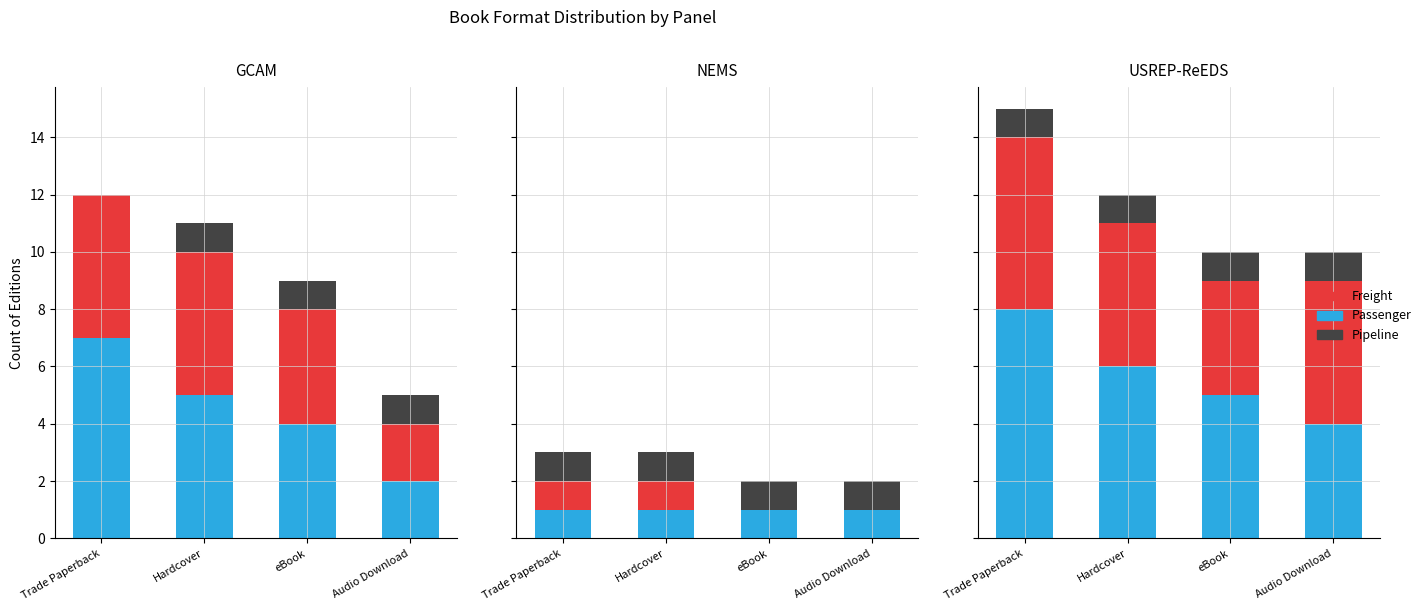

What is the total value across all series at eBook?

10